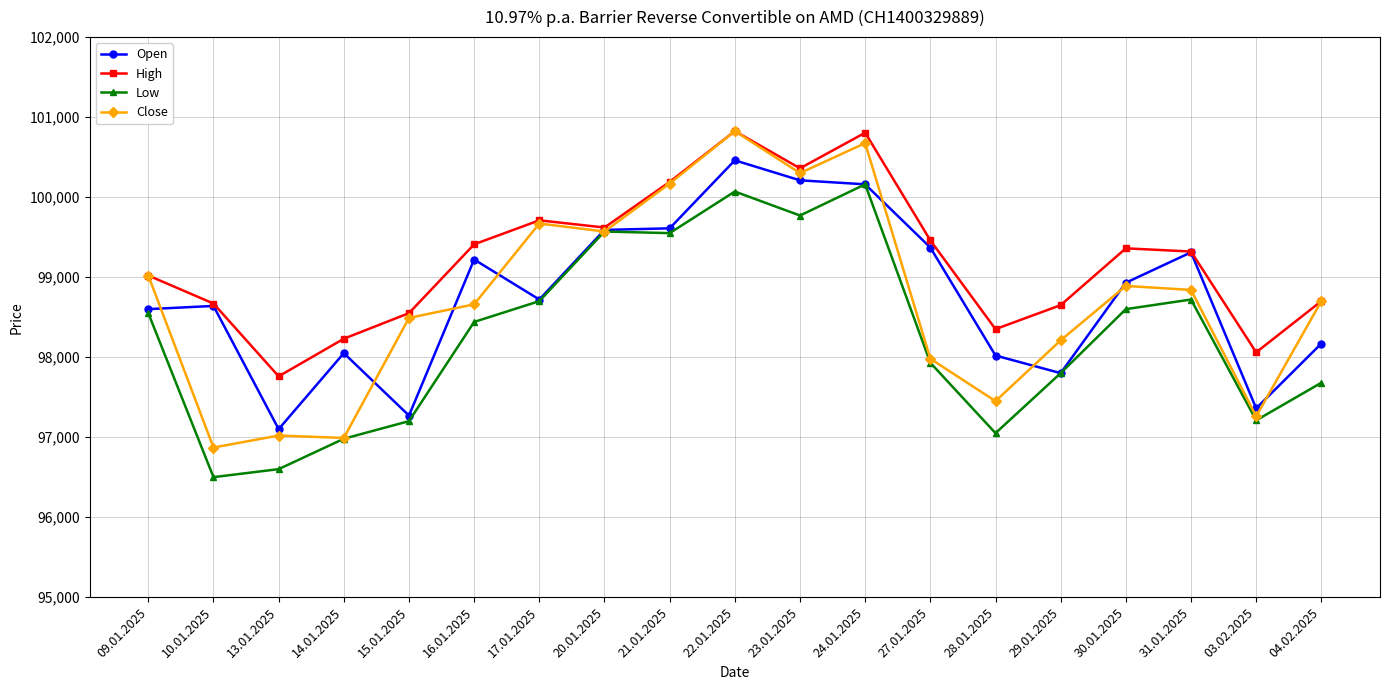

At which category is the sum across all series the highest?

22.01.2025